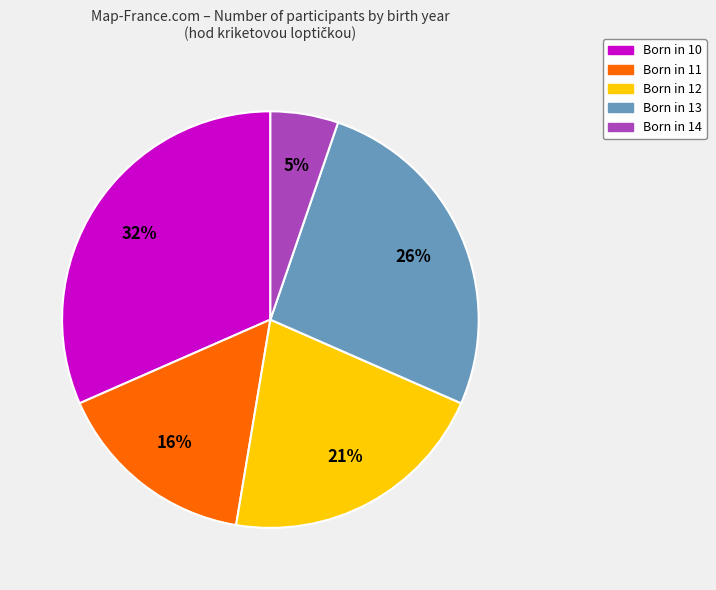

Does any single category account for the majority?

No